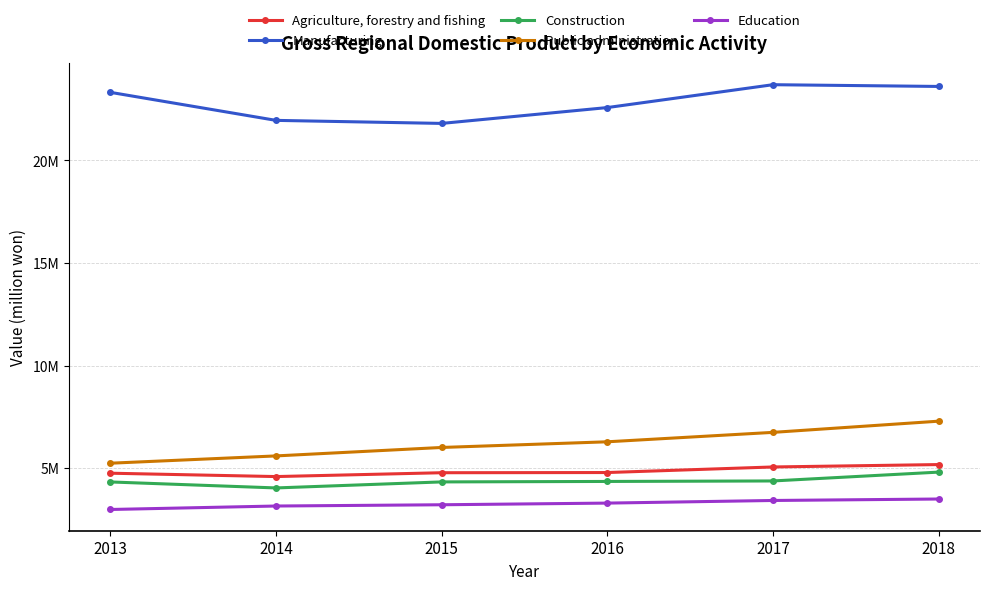

True or false: Construction and Agriculture, forestry and fishing intersect in this chart.

False